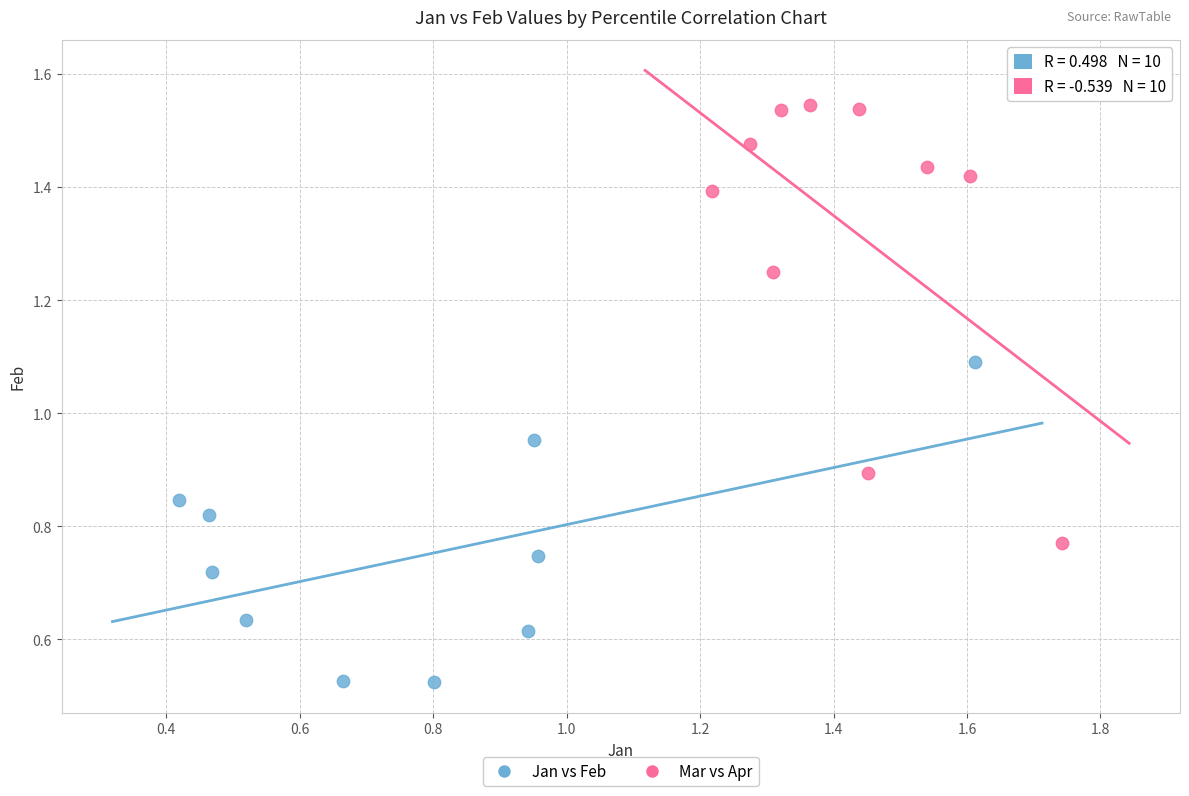

Which series reaches the maximum Y coordinate?

Mar vs Apr